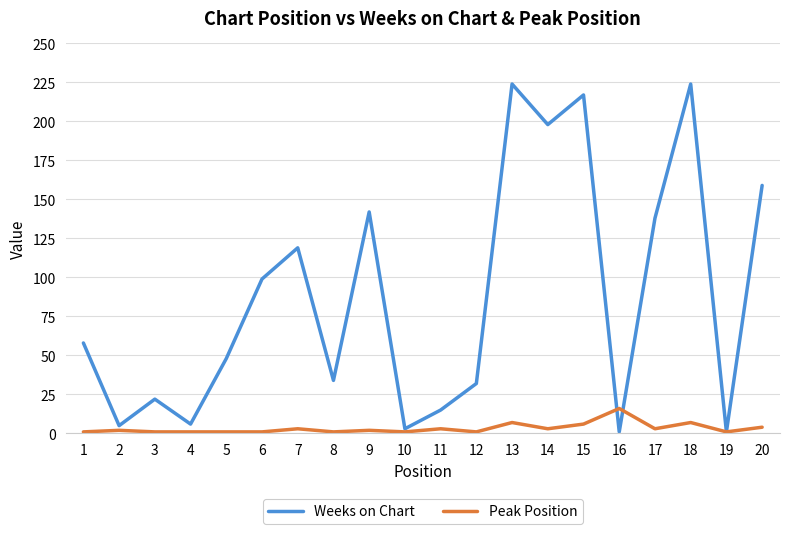

Which series changed the most between 6 and 13?

Weeks on Chart